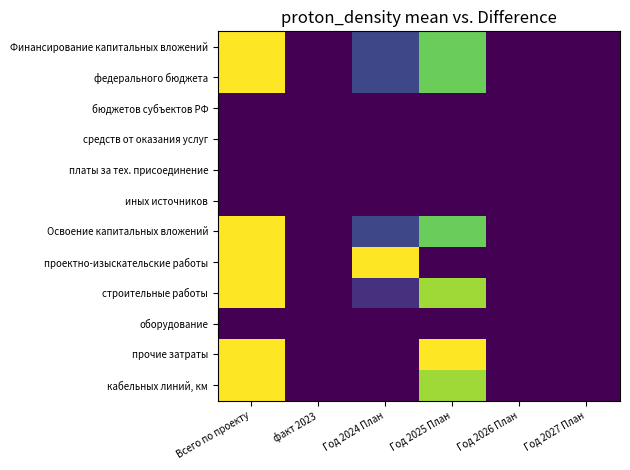

Which has a higher value, факт 2023 or Год 2026 План?

факт 2023